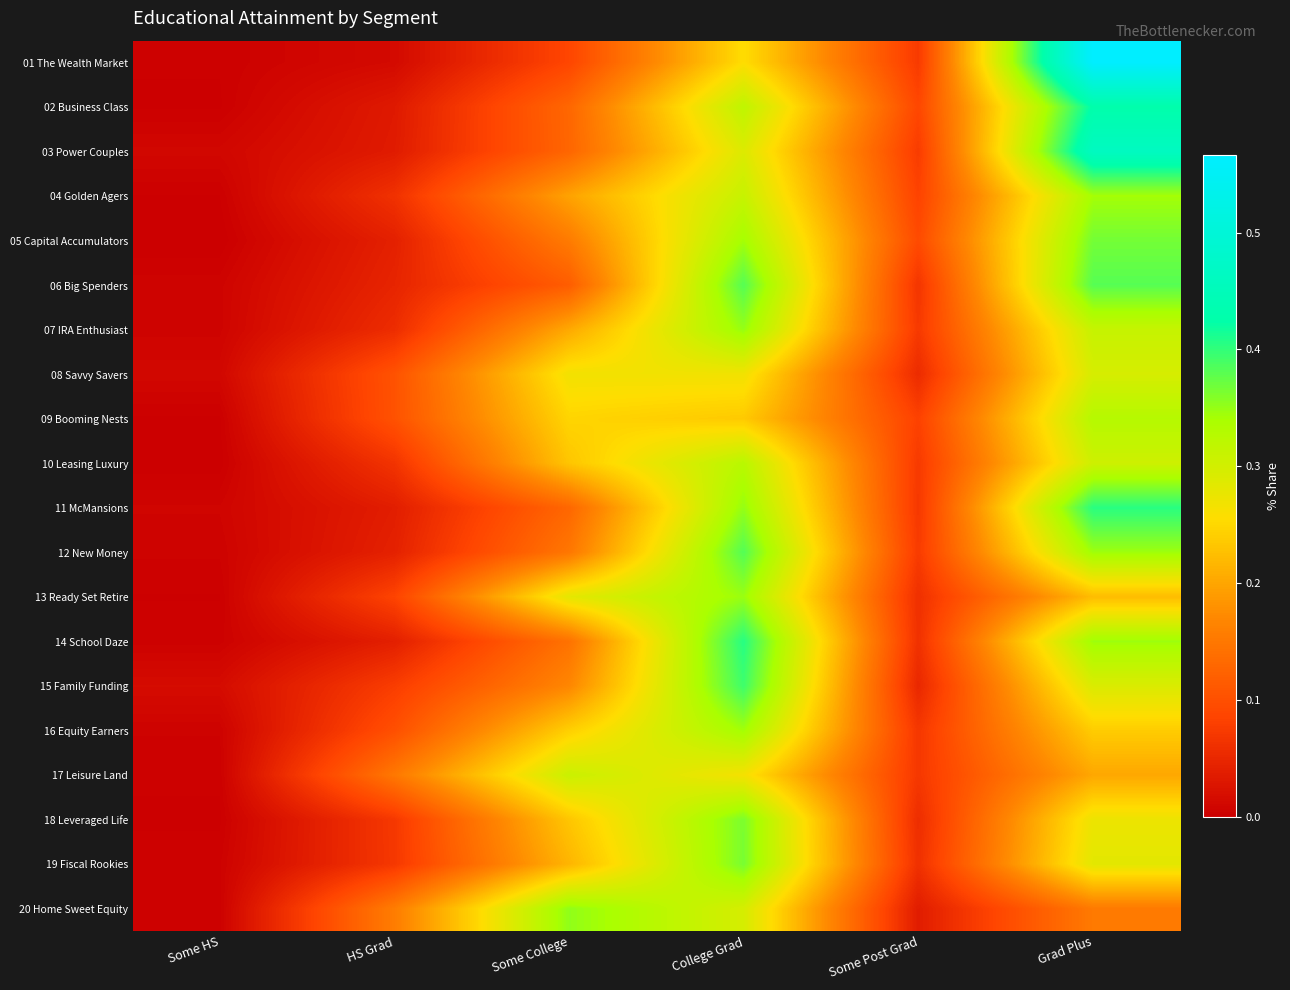

What is the total value across all series at Grad Plus?

6.5